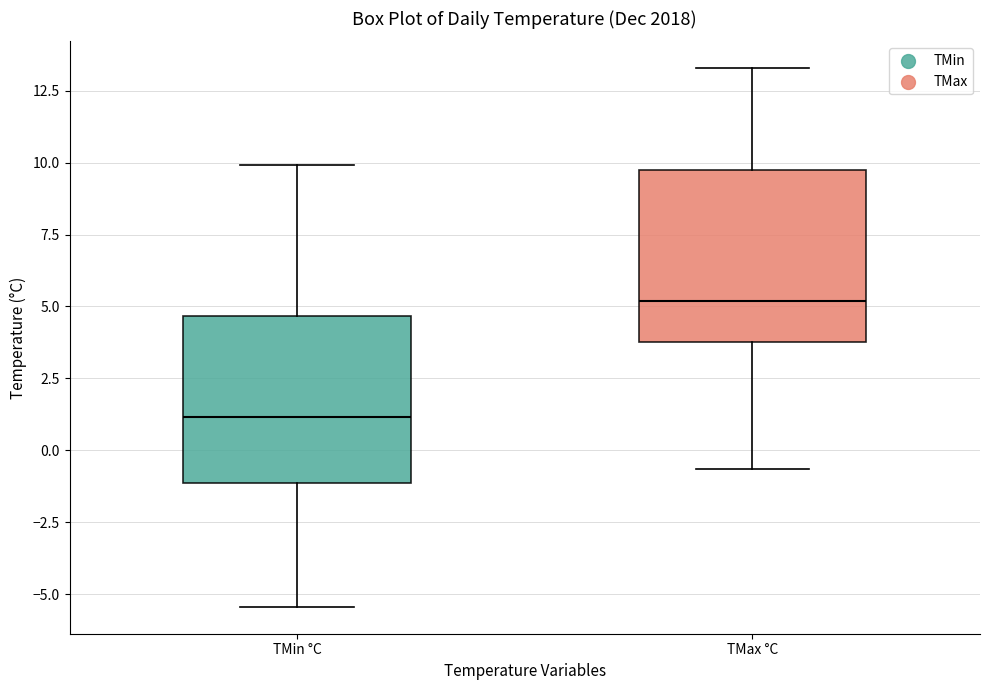

Which box has the highest median line?

TMax °C